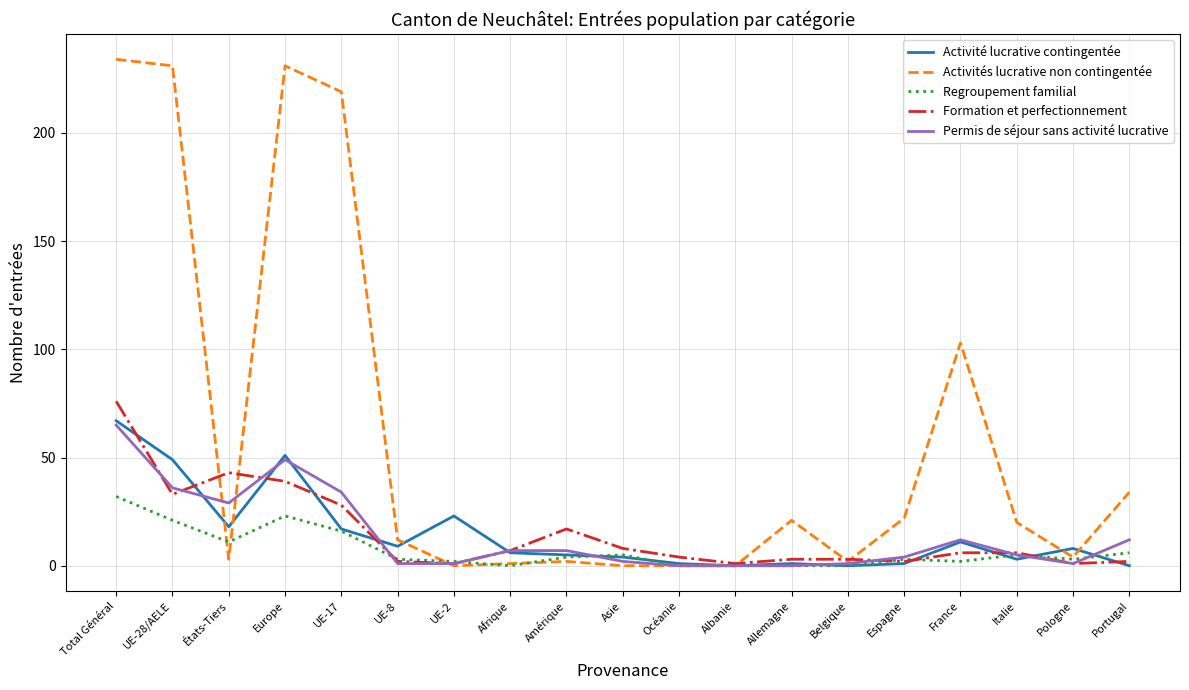

Is the value of Permis de séjour sans activité lucrative at Amérique greater than the value of Activité lucrative contingentée at Total Général?

No